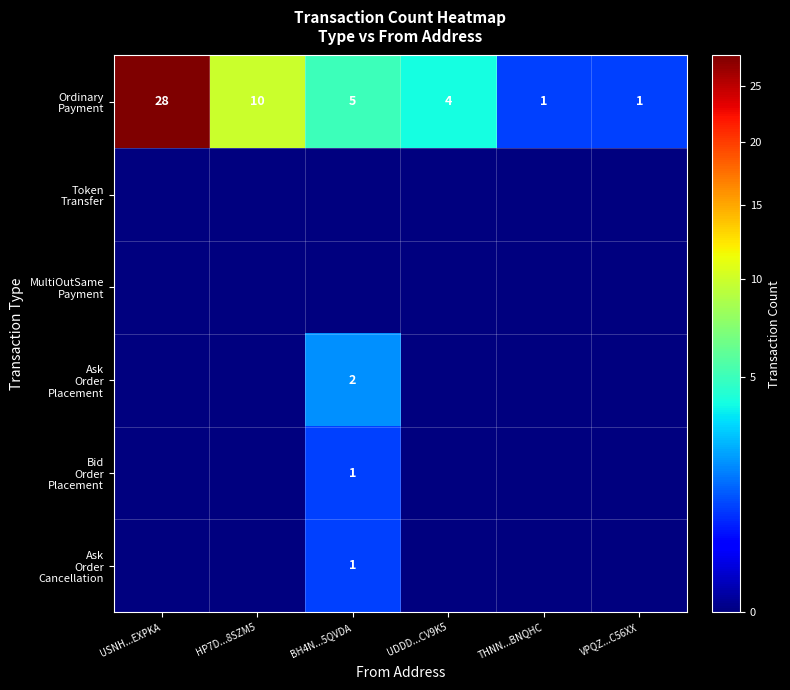

Is it true that Ordinary Payment equals 1 at VPQZ...C56XX?

False